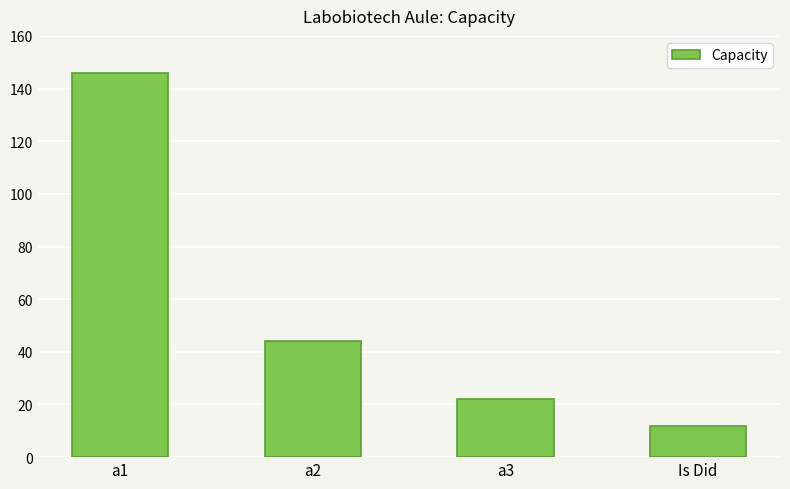

What is the approximate value at a1, to the nearest 10?

150